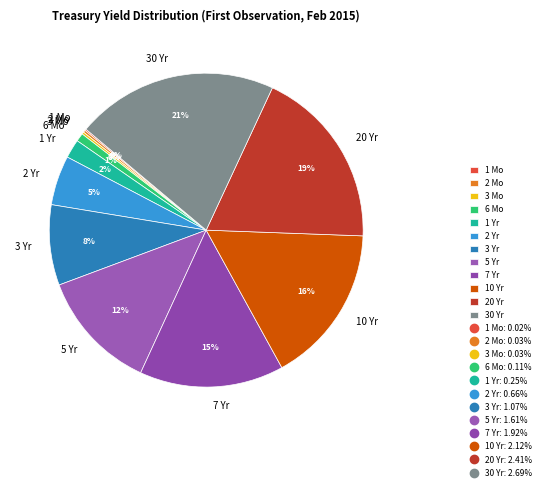

What is the largest slice in the pie chart?

30 Yr